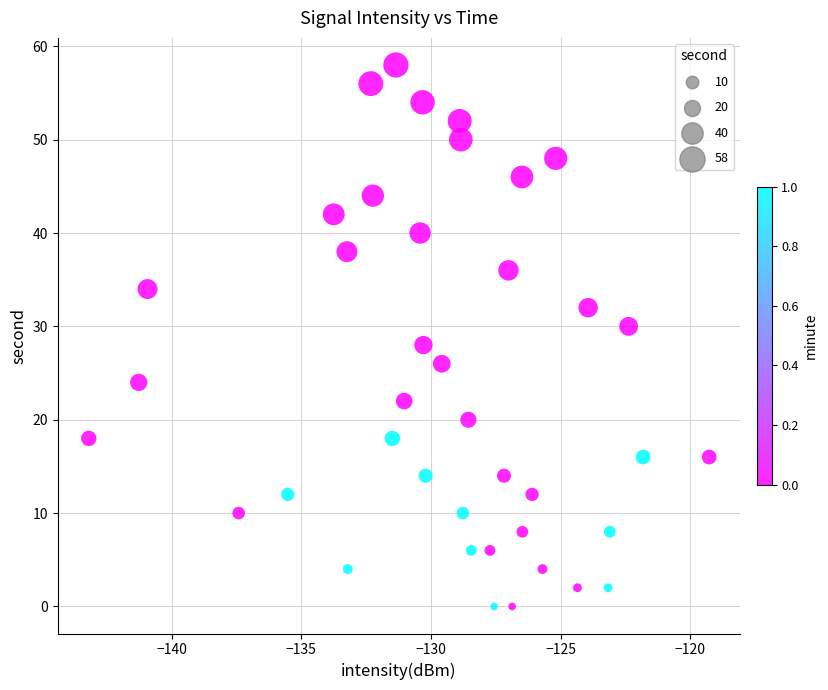

How many points are shown in the scatter plot?

40